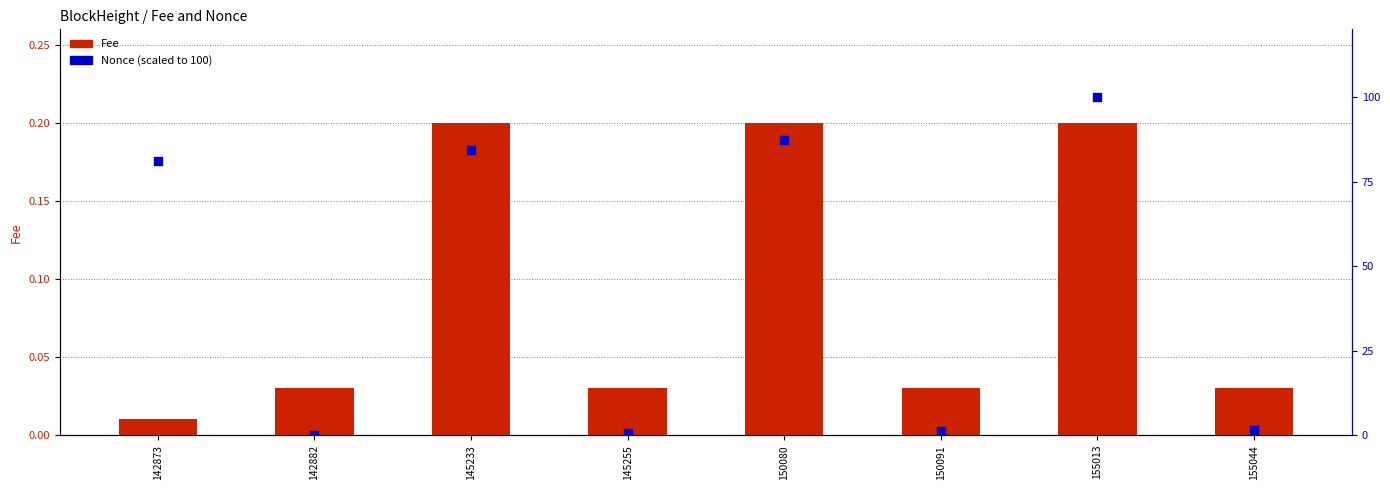

Which series contains the lowest Y value?

Nonce (scaled)